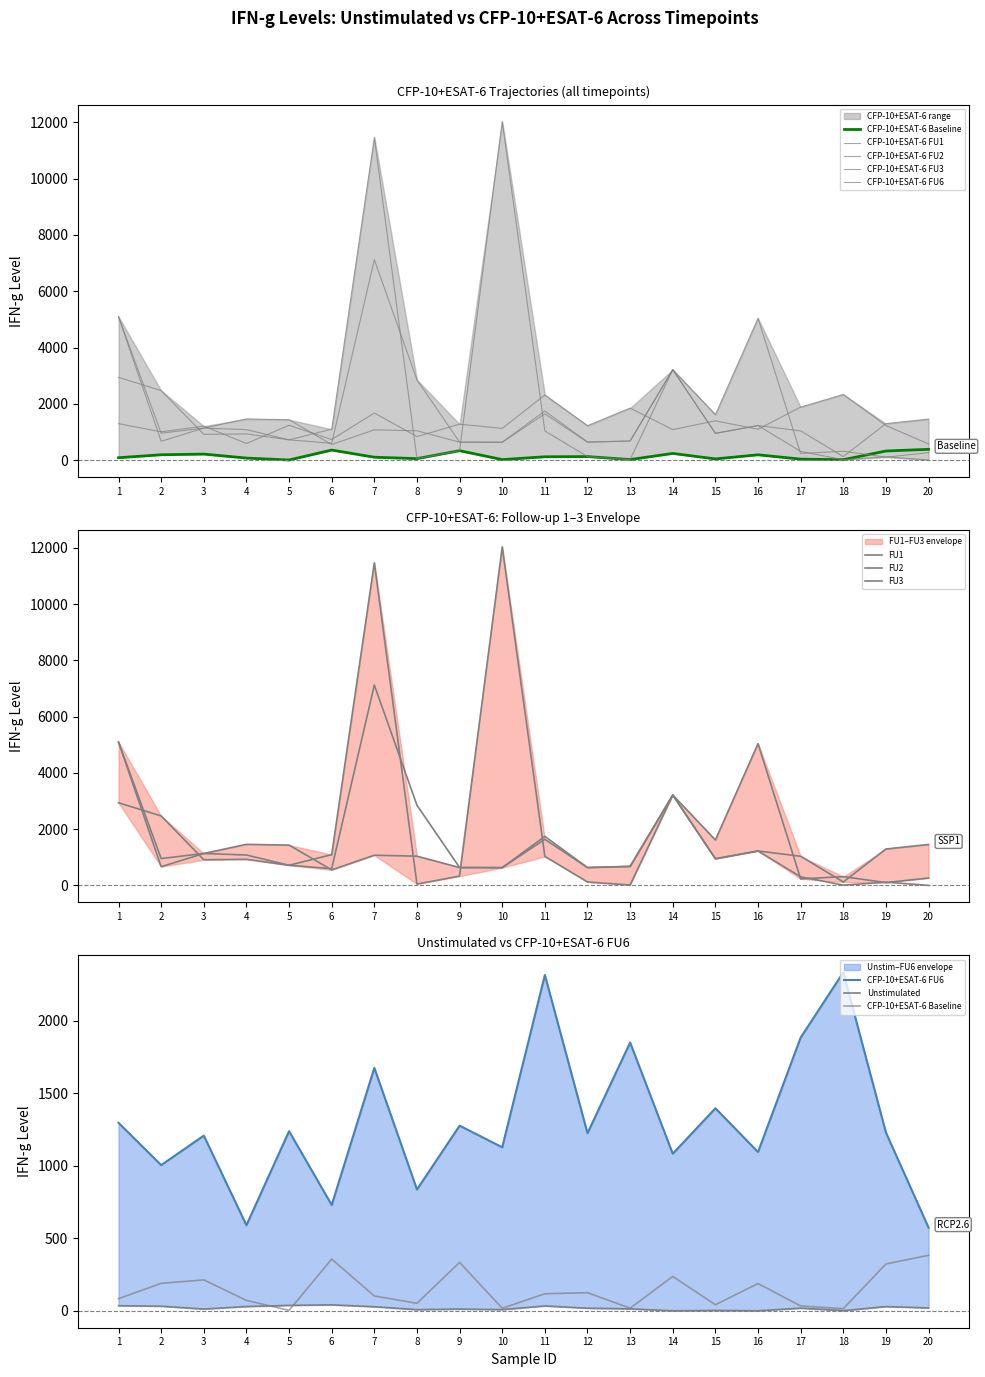

What are all the series names shown in the legend?

Unstimulated, CFP-10 + ESAT-6 Baseline, CFP-10 + ESAT-6 FU1, CFP-10 + ESAT-6 FU2, CFP-10 + ESAT-6 FU3, CFP-10 + ESAT-6 FU6